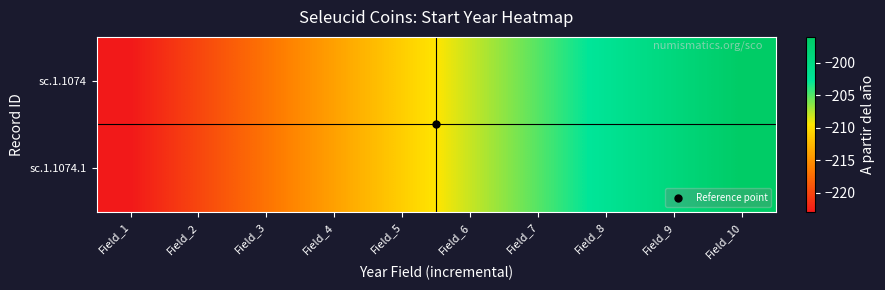

What is the maximum value shown in the chart?

-196